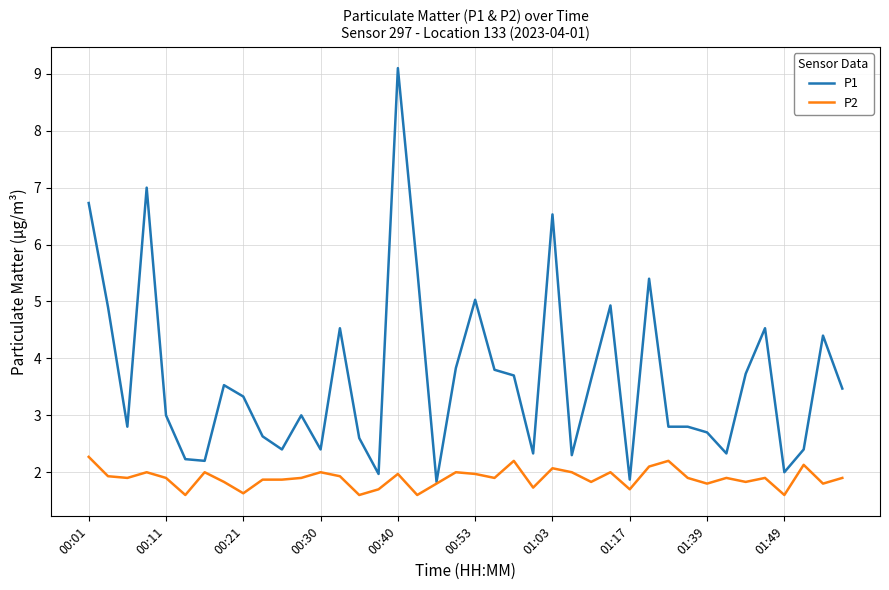

What are all the series names shown in the legend?

P1, P2